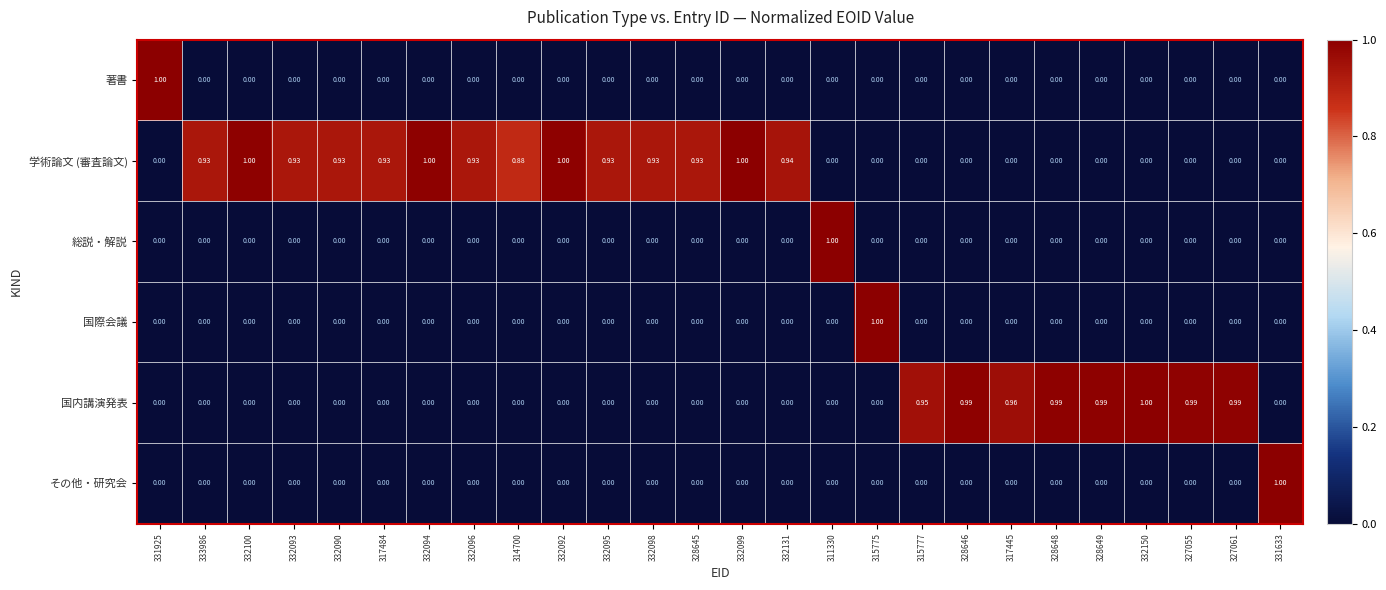

Which series changed the most between 331925 and 332090?

著書